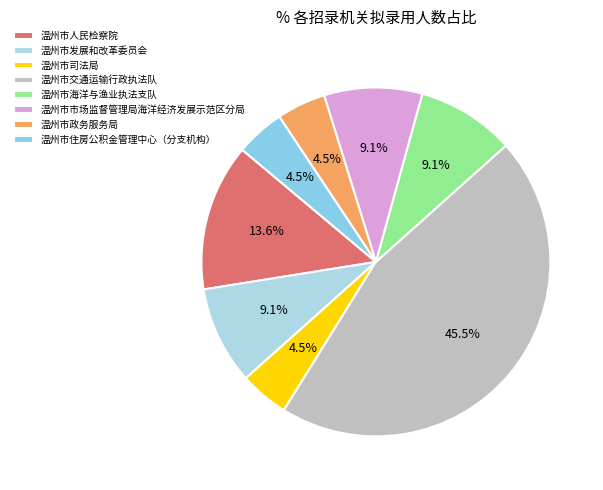

Is the sum of 温州市市场监督管理局海洋经济发展示范区分局 and 温州市政务服务局 greater than half?

No